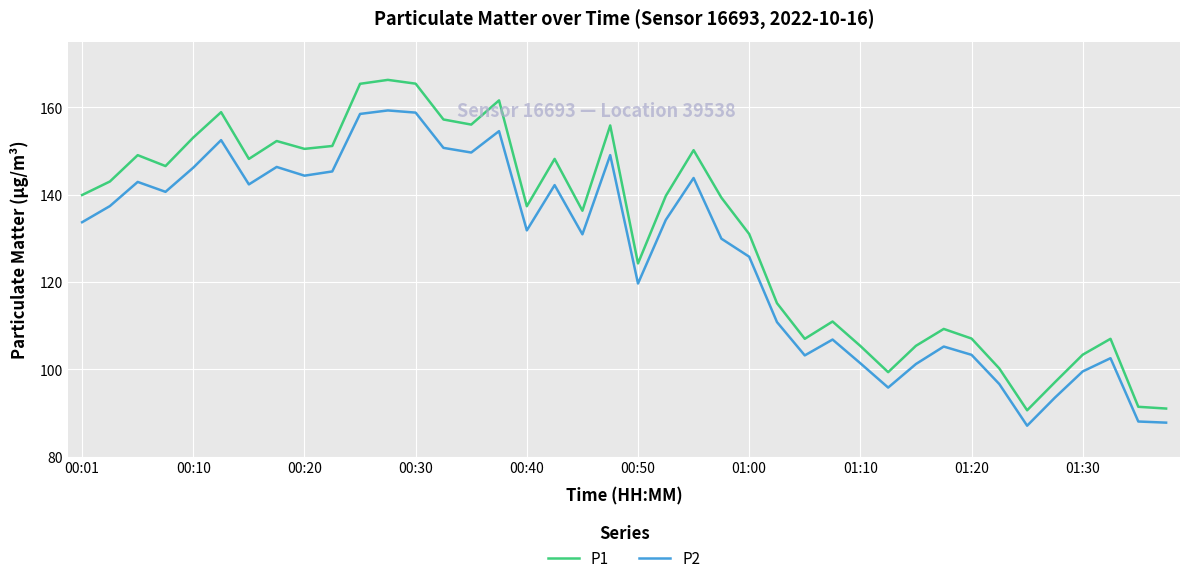

Which series has the largest range (max minus min)?

P1